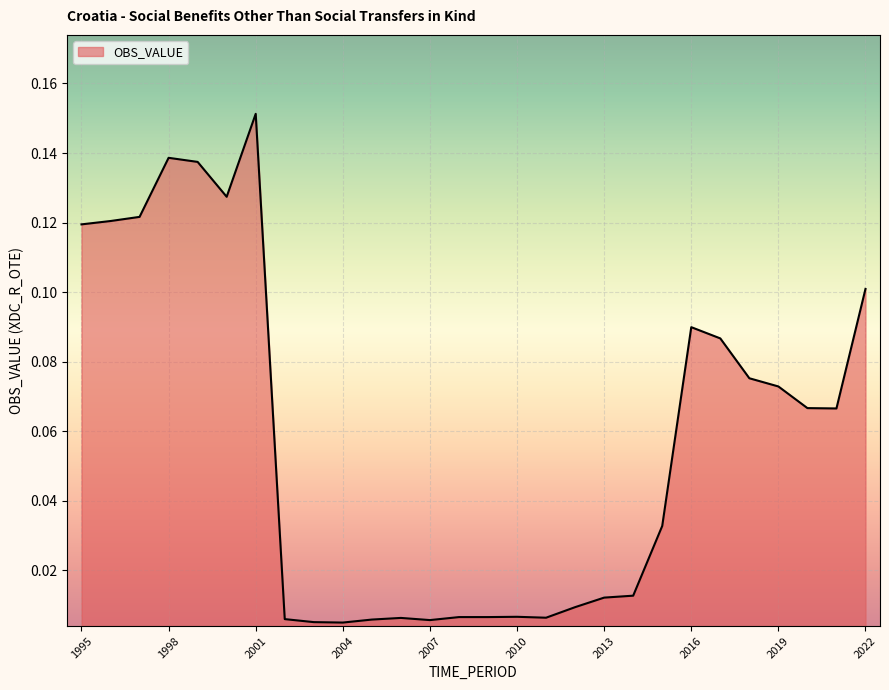

At which label is the value closest to 0?

2004